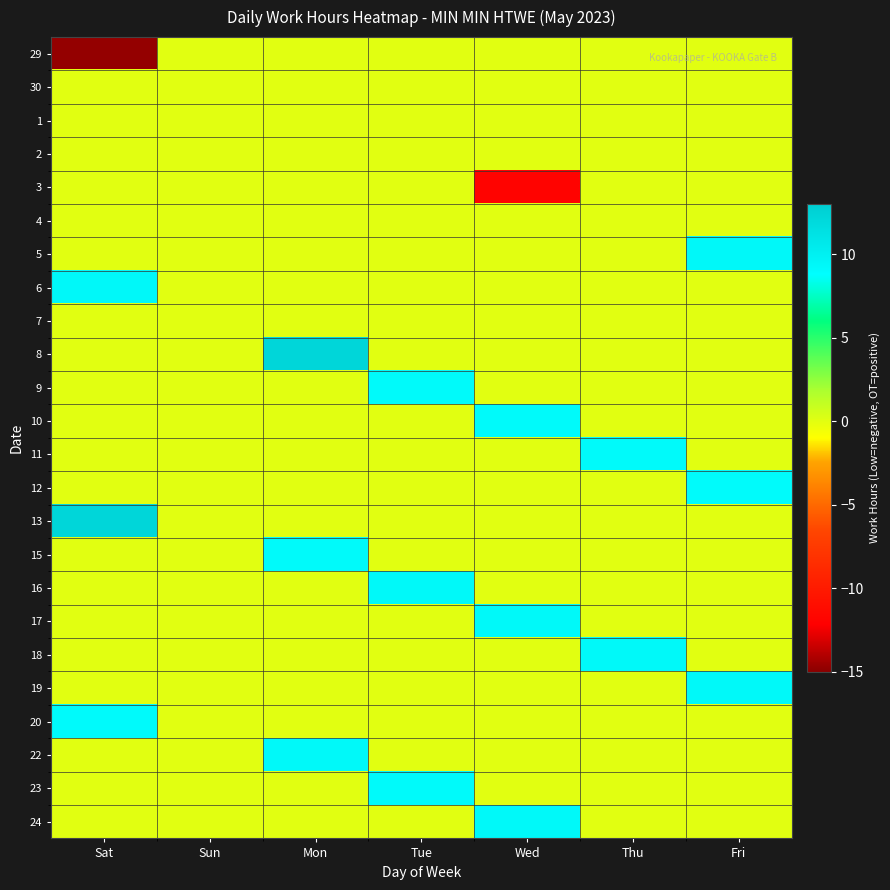

Which series has the largest range (max minus min)?

29